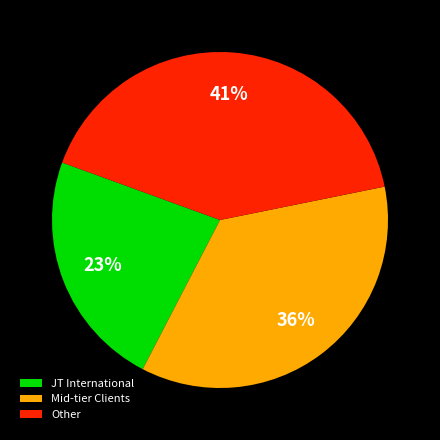

Combined, do Mid-tier Clients and JT International account for over 50%?

Yes